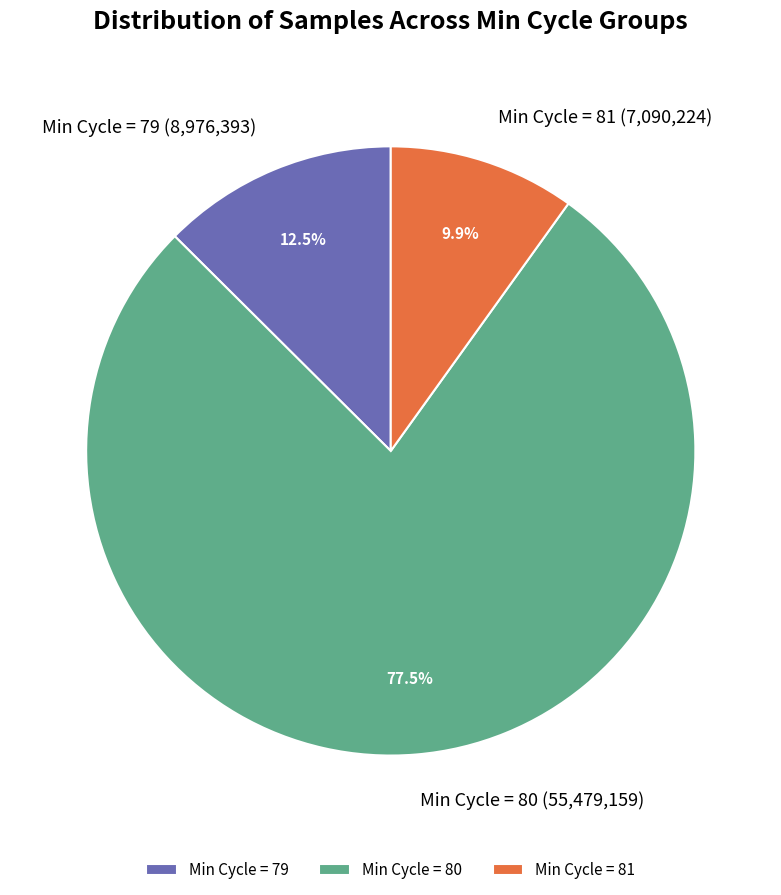

How many segments does this pie chart have?

3